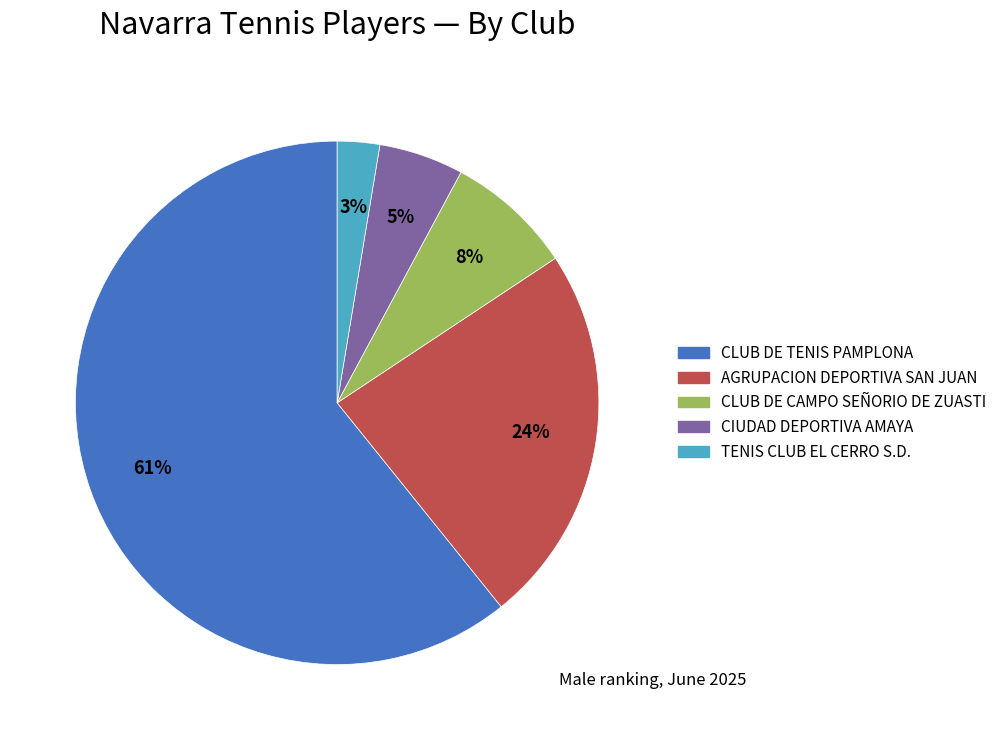

Does any single category account for the majority?

Yes